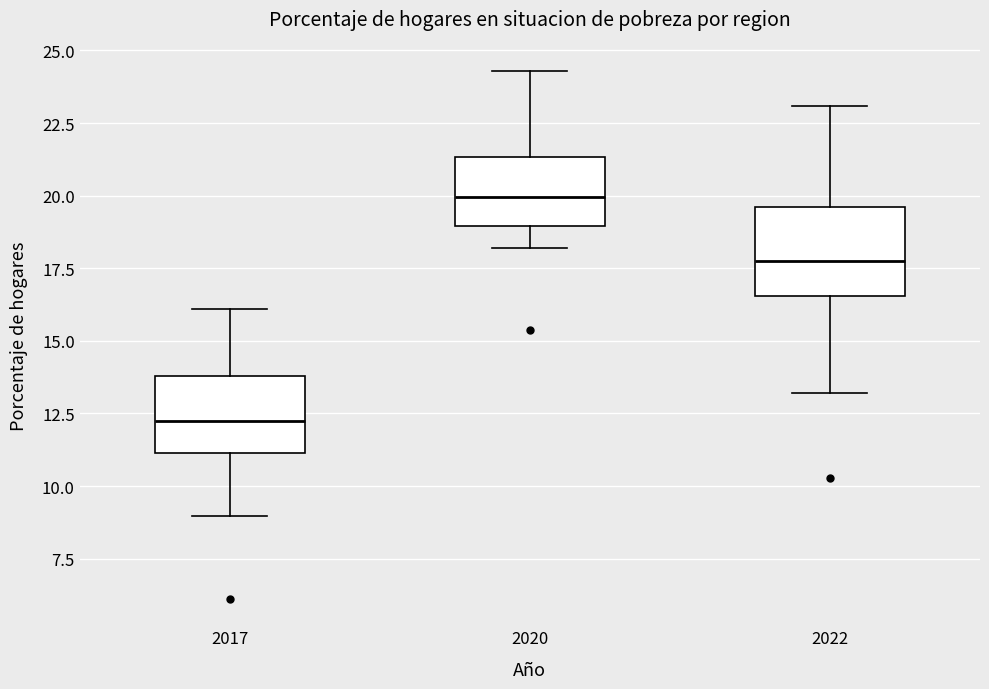

Reading left to right, transcribe this box plot: for each box, give where its median line is, the range the box spans, and where its two whiskers end, as read against the y-axis. The values are not printed on the chart, so give them approximately, as read against the axis.

2017: median 12.0, box 11.0 to 14.0, whiskers 9.0 to 16.0
2020: median 20.0, box 19.0 to 21.5, whiskers 18.0 to 24.5
2022: median 18.0, box 16.5 to 19.5, whiskers 13.0 to 23.0